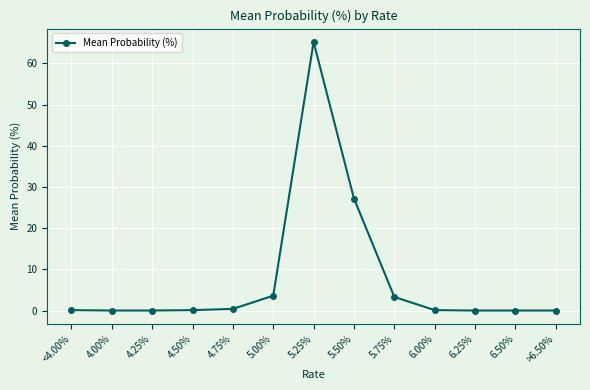

How many data points does each series have?

13